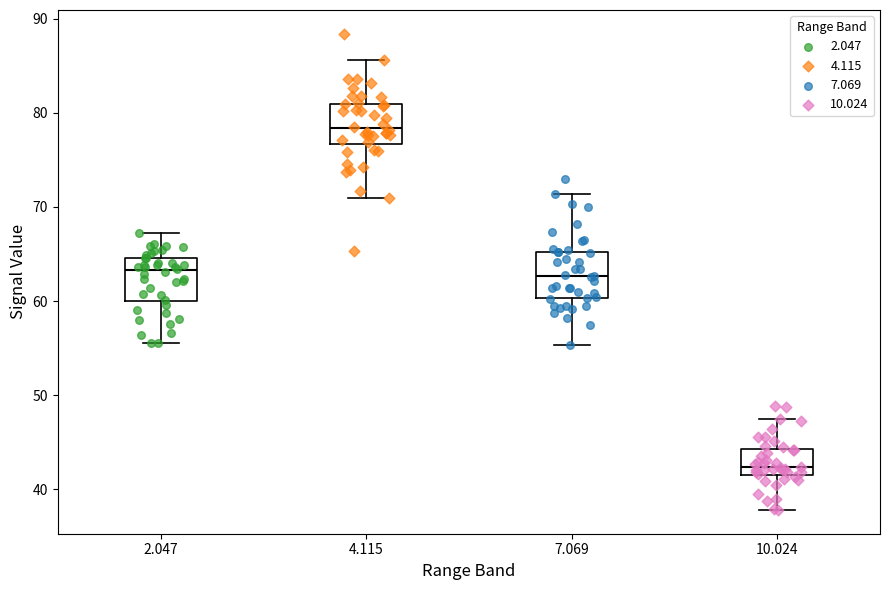

Which box has the lowest median line?

10.024